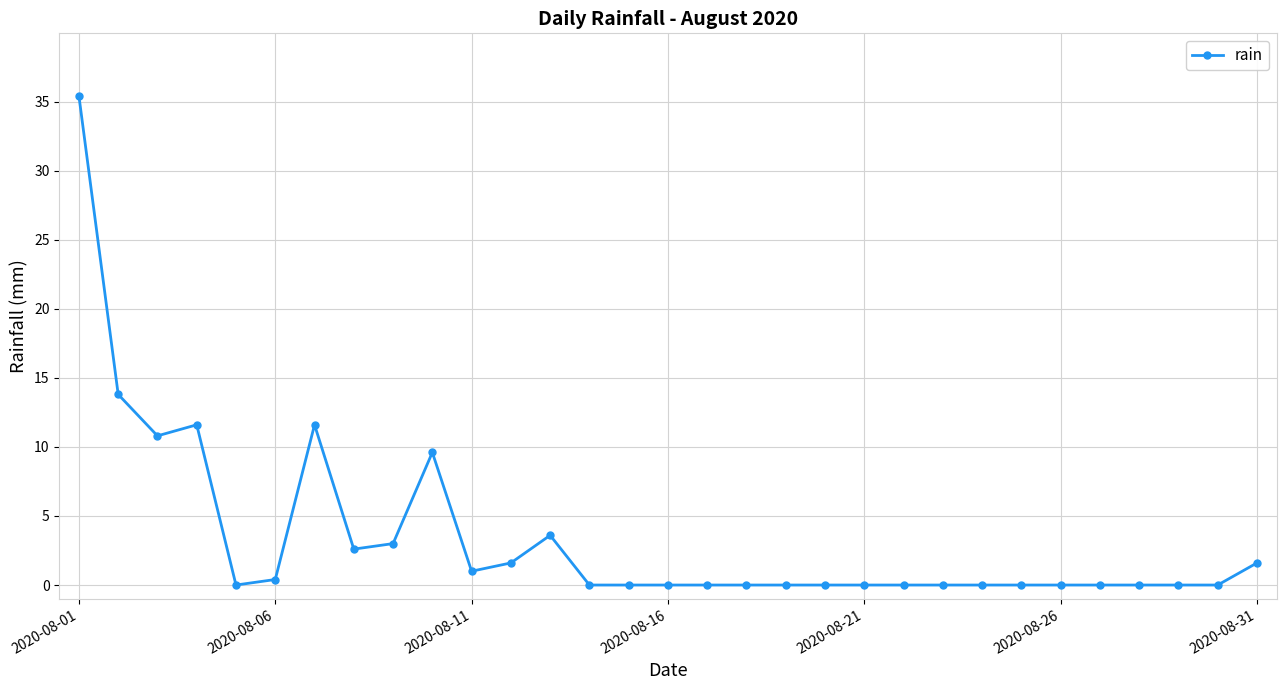

True or false: there are more than 0 points higher than both neighbors.

True